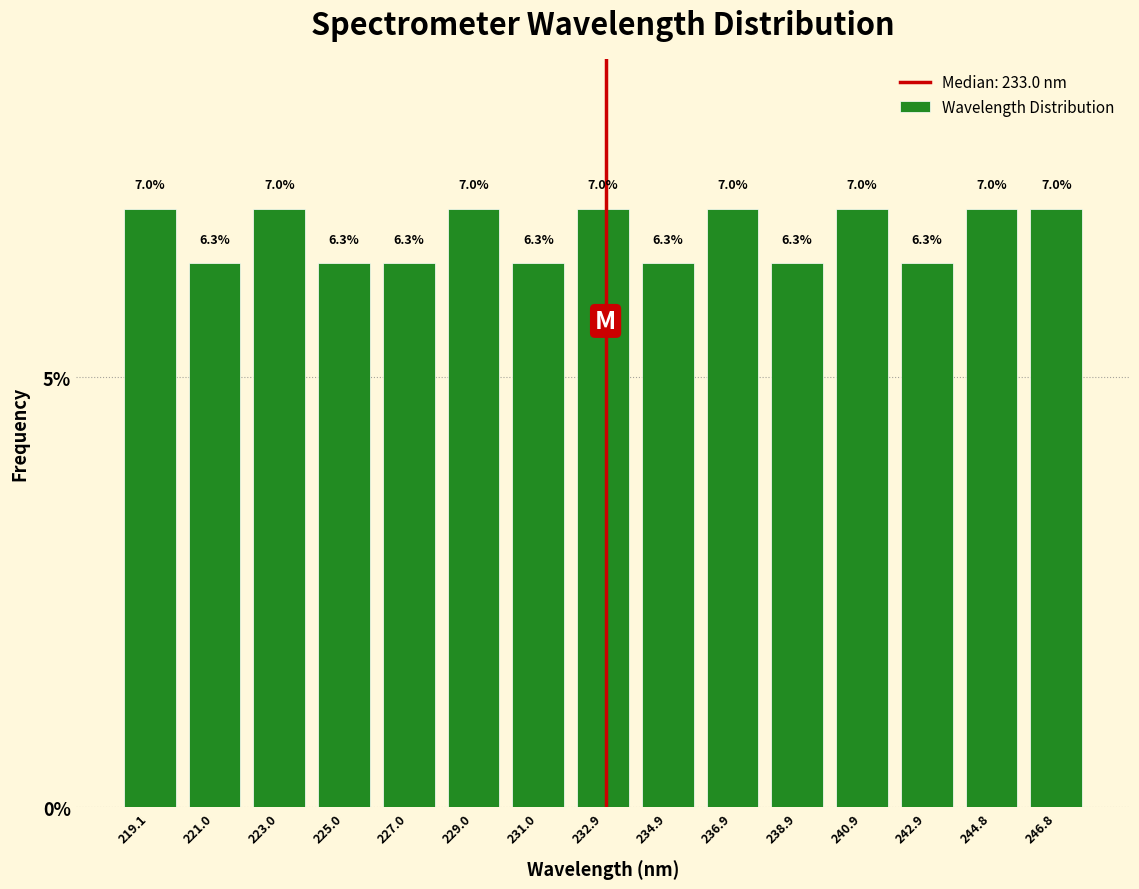

Reading left to right, transcribe this chart: for each bar, give the range it covers on the x-axis and its height. The bar edges are not printed on the chart, so give them approximately, as read against the axis.

218.0 to 220.0: 7.0
220.0 to 222.0: 6.3
222.0 to 224.0: 7.0
224.0 to 226.0: 6.3
226.0 to 228.0: 6.3
228.0 to 230.0: 7.0
230.0 to 232.0: 6.3
232.0 to 234.0: 7.0
234.0 to 236.0: 6.3
236.0 to 237.8: 7.0
237.8 to 239.8: 6.3
239.8 to 241.8: 7.0
241.8 to 243.8: 6.3
243.8 to 245.8: 7.0
245.8 to 247.8: 7.0